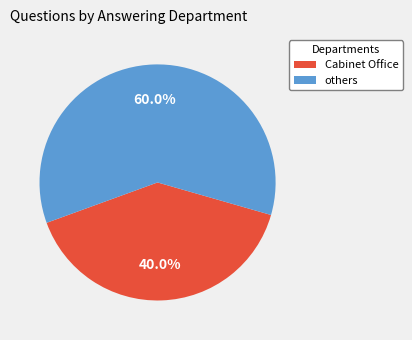

Is there a majority slice in this chart?

Yes